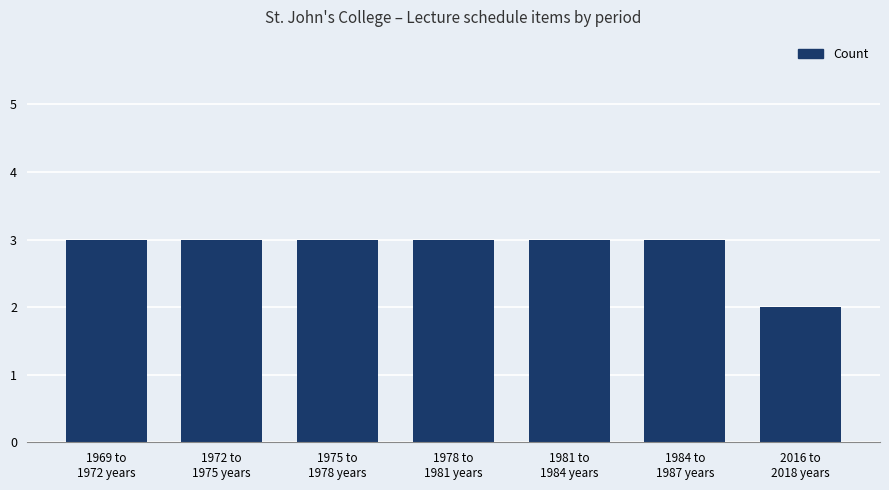

Reading right to left, list all the values displayed in this chart.

2	3	3	3	3	3	3